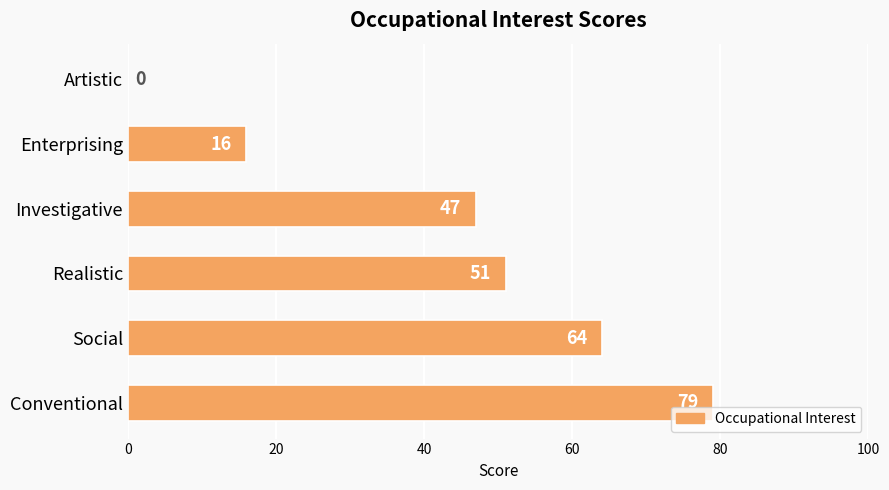

The chart shows a value of 30 at Artistic. True or false?

False